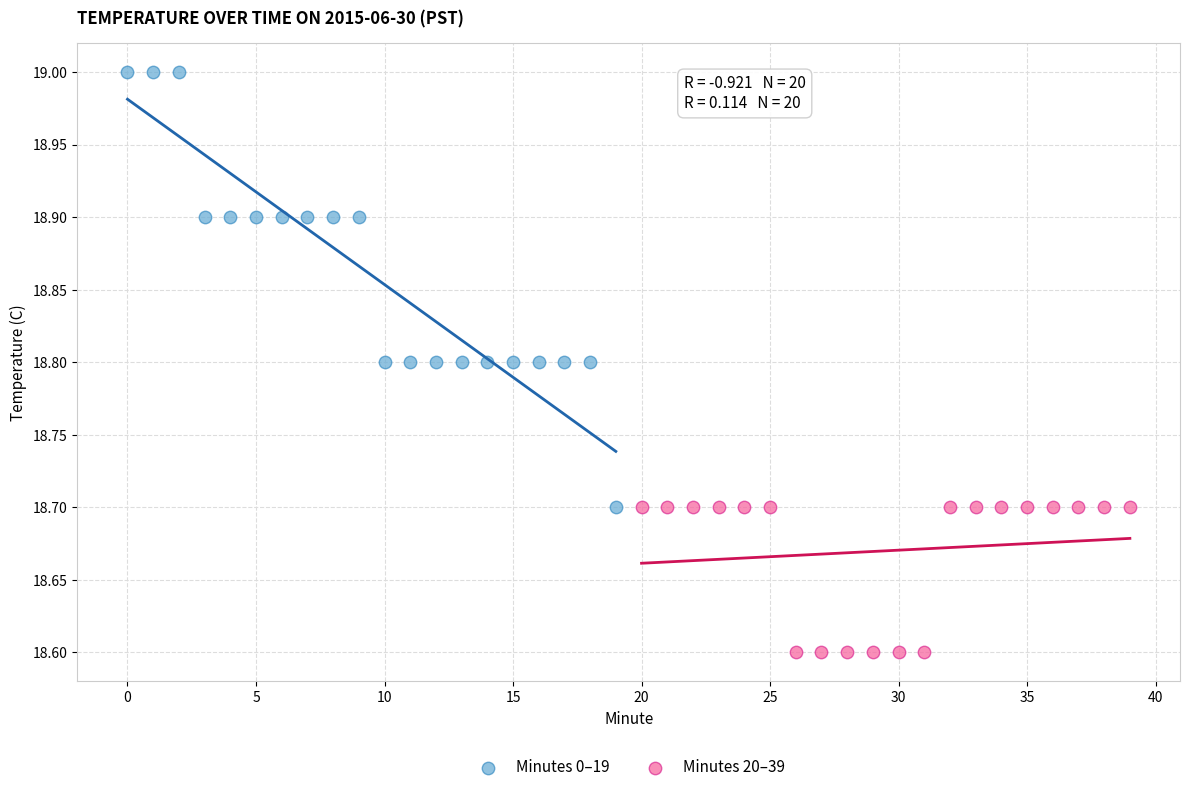

Which series contains the lowest Y value?

Minutes 20–39